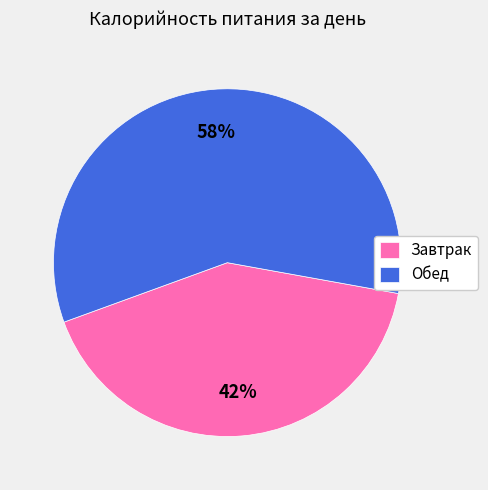

To the nearest percent, what percentage of the pie is Обед?

58%